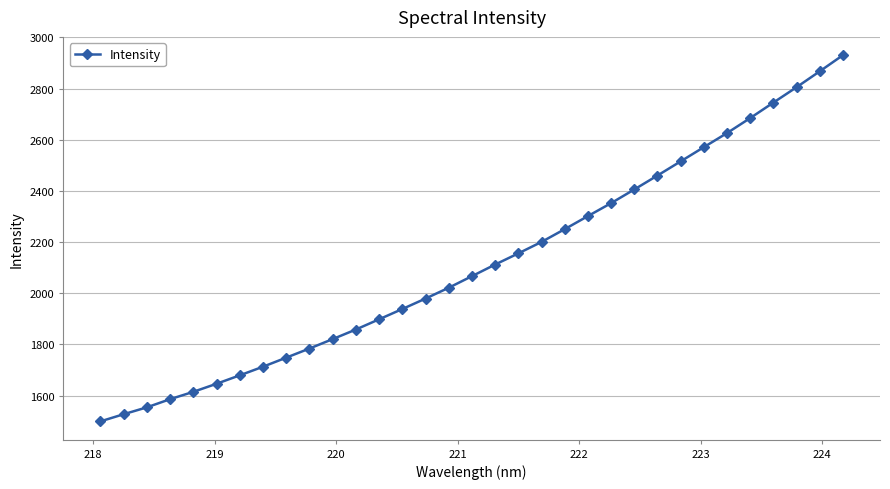

What is the minimum value shown in the chart?

1499.0